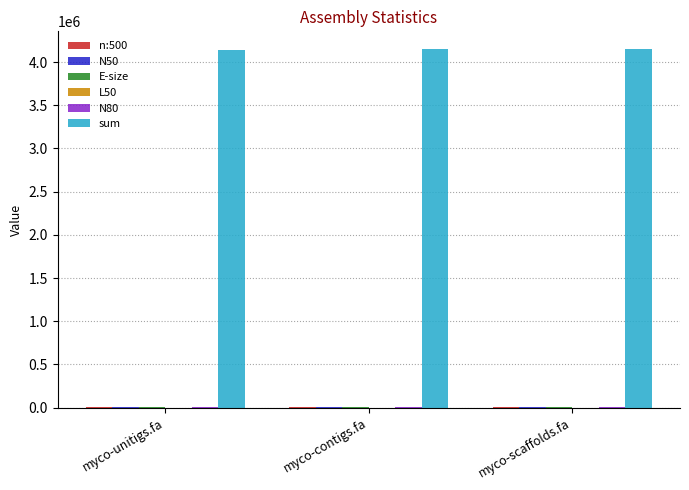

Which series has the largest total across all categories?

sum